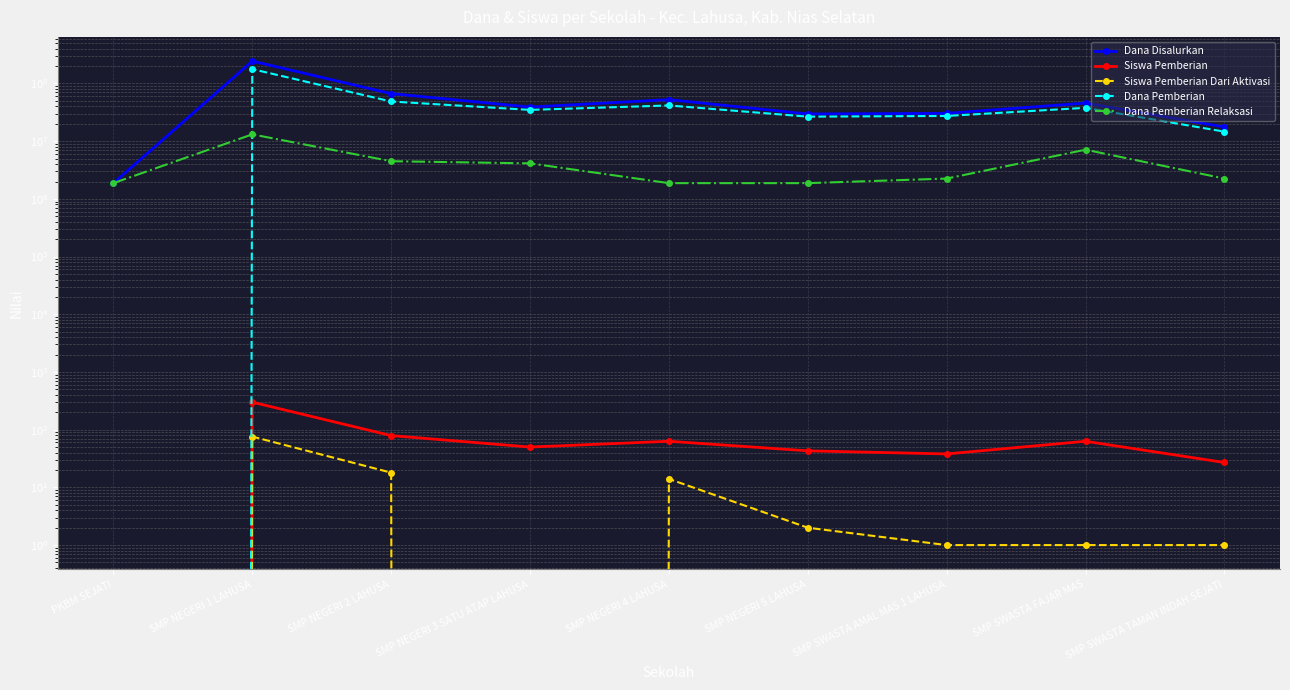

True or false: Dana Pemberian Relaksasi and Siswa Pemberian cross at least once.

False